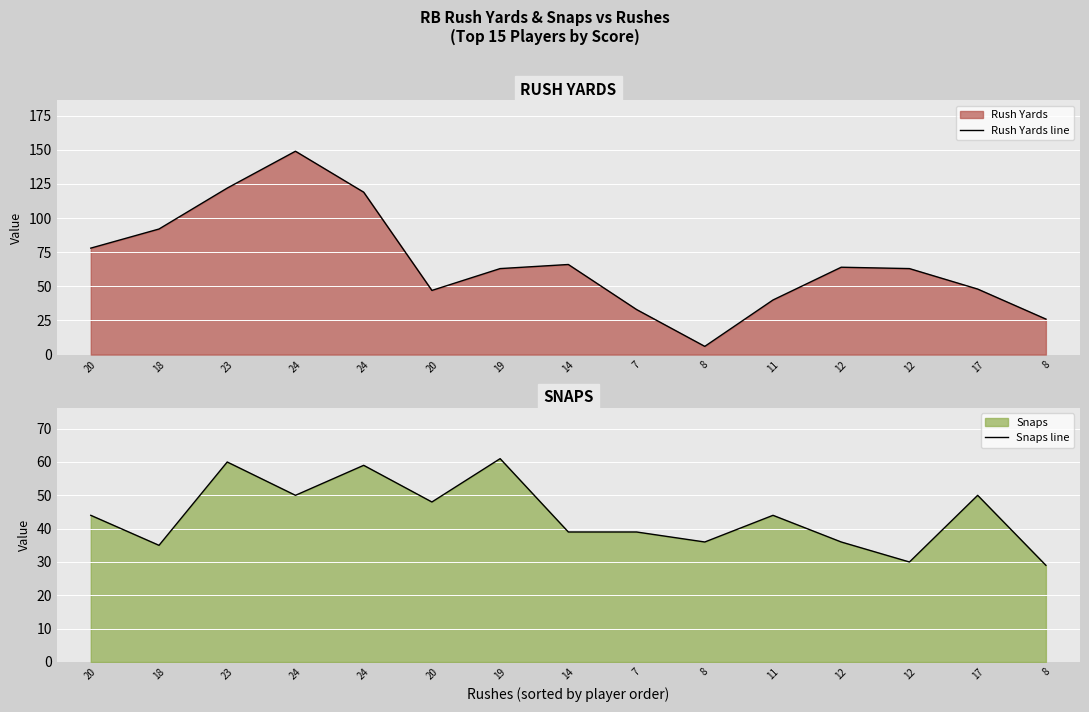

What is the maximum value shown in the chart?

149